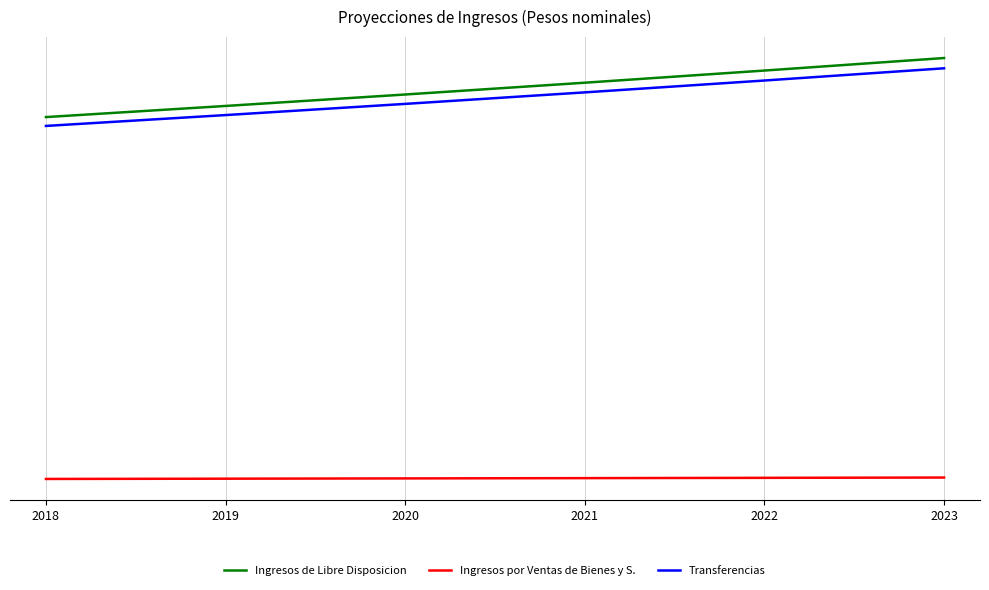

Reading right to left, transcribe all the data shown in this chart.

Ingresos de Libre Disposicion: 2023=121390100.5	2022=117854466.5	2021=114421812.1	2020=111089138.0	2019=107853532.0	2018=104712167.0
Ingresos por Ventas de Bienes y S.: 2023=2898185.2	2022=2813772.0	2021=2731817.5	2020=2652250.0	2019=2575000.0	2018=2500000.0
Transferencias: 2023=118491915.3	2022=115040694.4	2021=111689994.6	2020=108436888.0	2019=105278532.0	2018=102212167.0